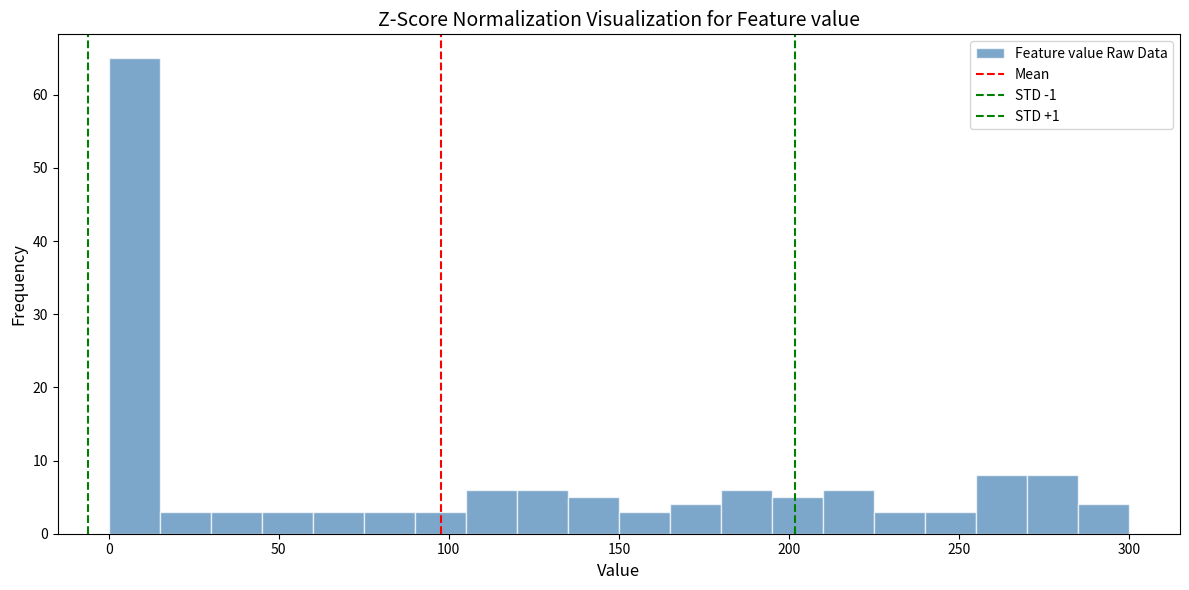

Around what value on the x-axis is the tallest bar? Give the approximate position of its centre, as read against the axis.

10